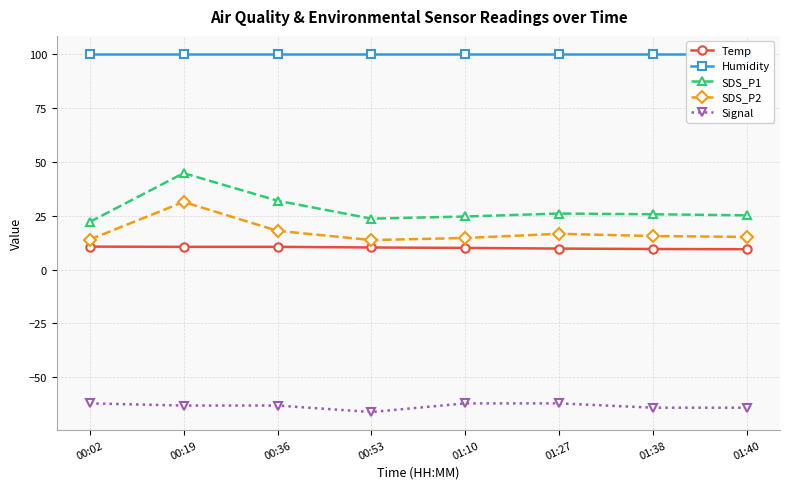

How many categories are shown in the chart?

8